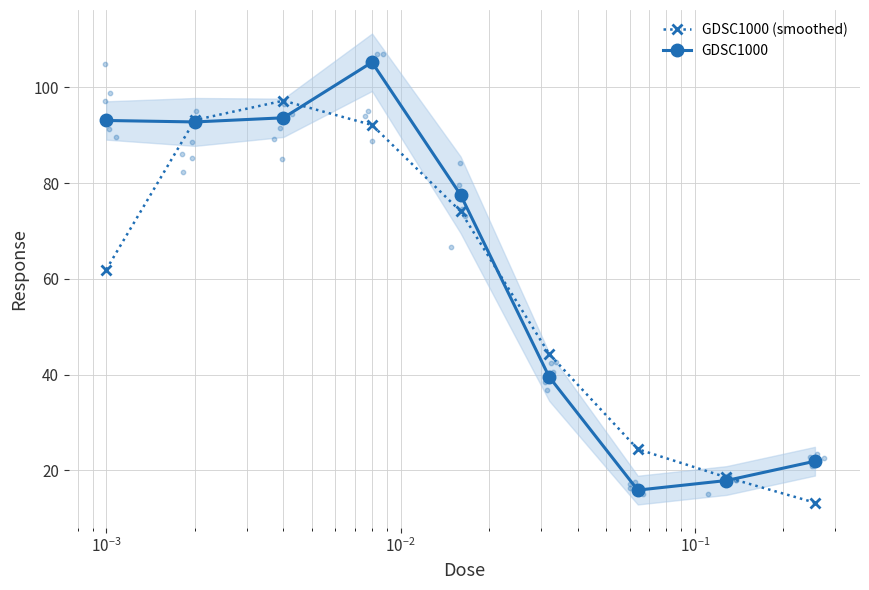

What is the value of the GDSC1000 point at the 9th from the left?

21.9